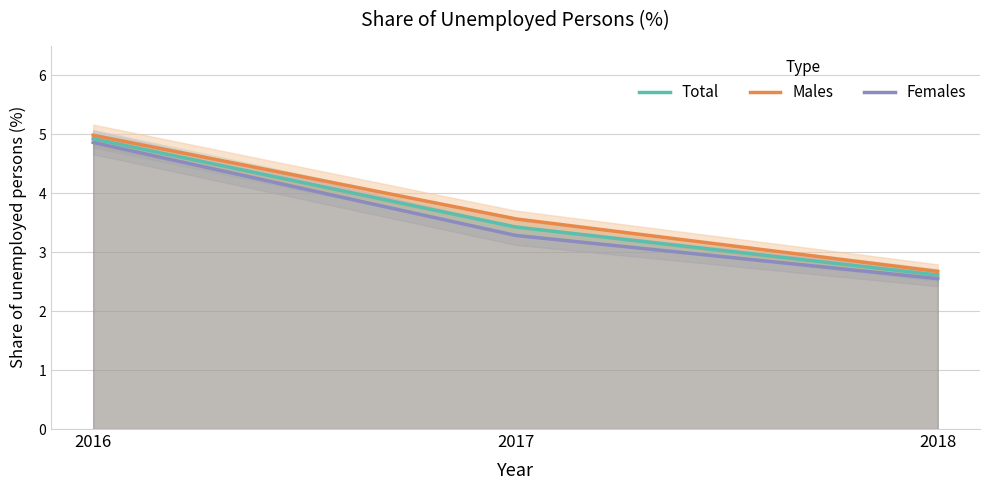

Between 2017 and 2016, which is larger?

2016